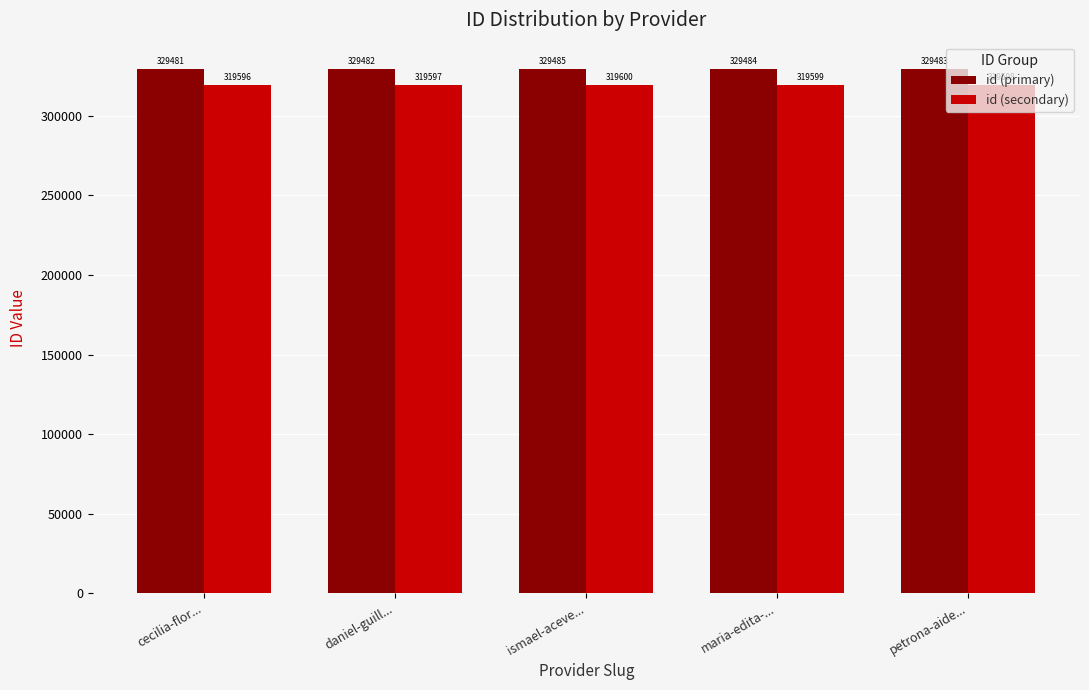

Rank the series at daniel-guill... from lowest to highest value.

id (secondary), id (primary)